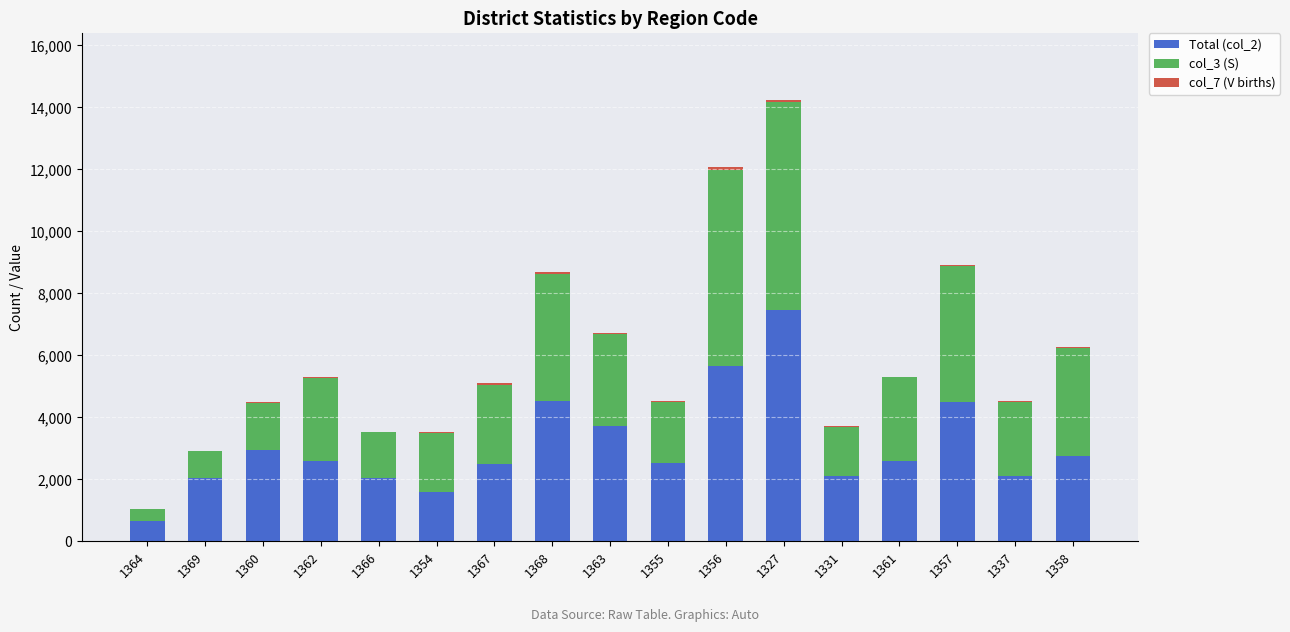

At which category is the sum across all series the highest?

1327